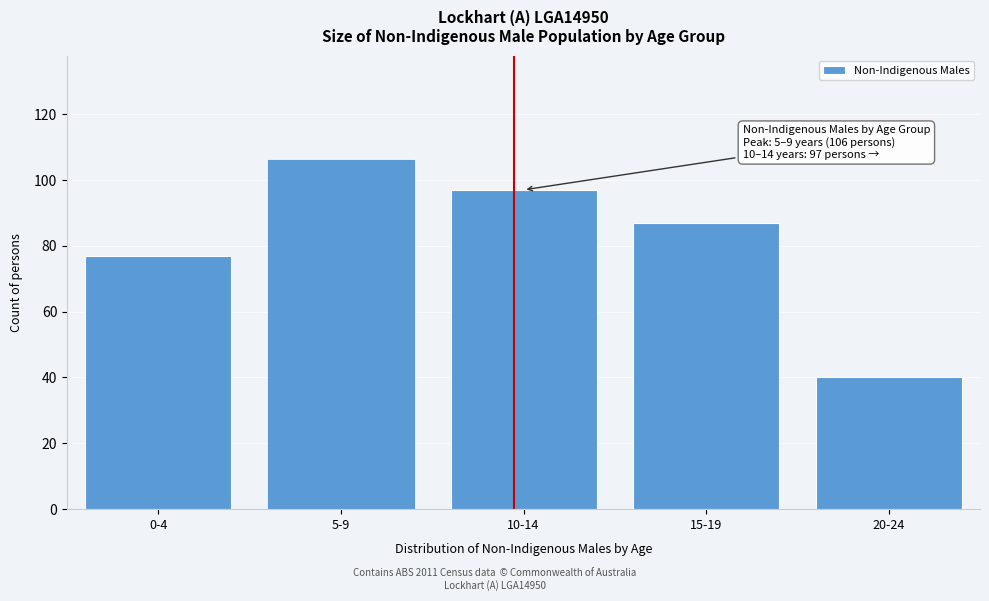

Reading right to left, transcribe all the data shown in this chart.

20-24=40	15-19=87	10-14=97	5-9=106	0-4=77